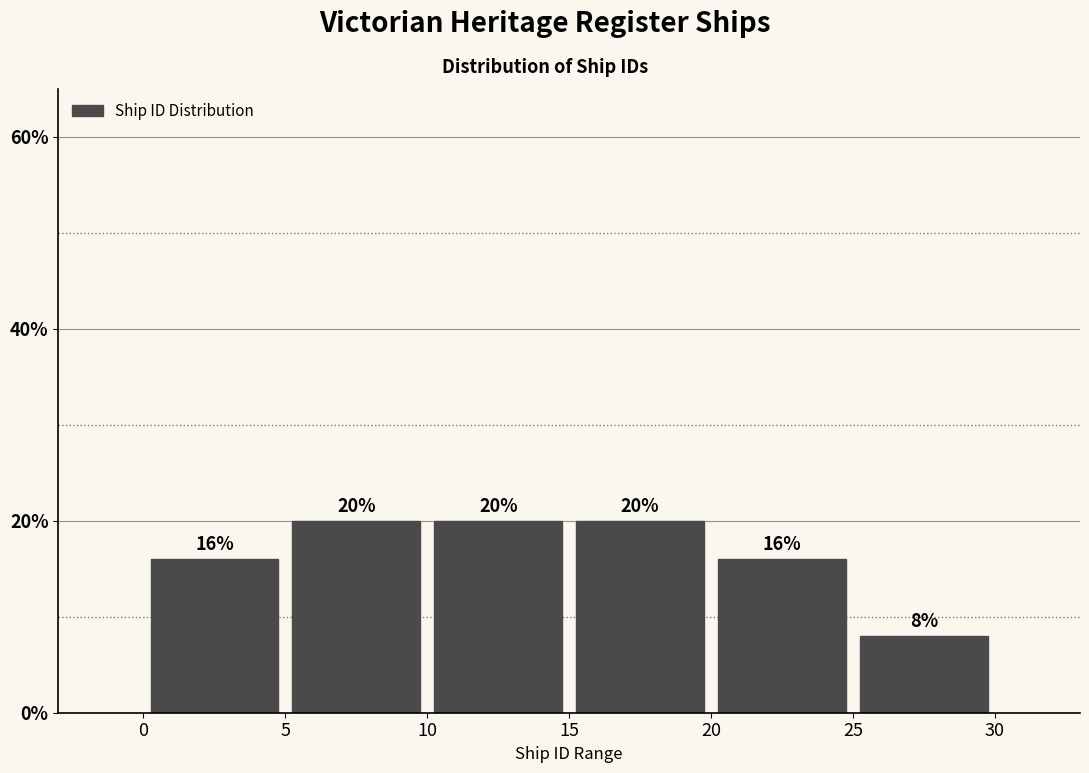

Reading left to right, transcribe this chart: for each bar, give the range it covers on the x-axis and its height.

0 to 5: 16
5 to 10: 20
10 to 15: 20
15 to 20: 20
20 to 25: 16
25 to 30: 8